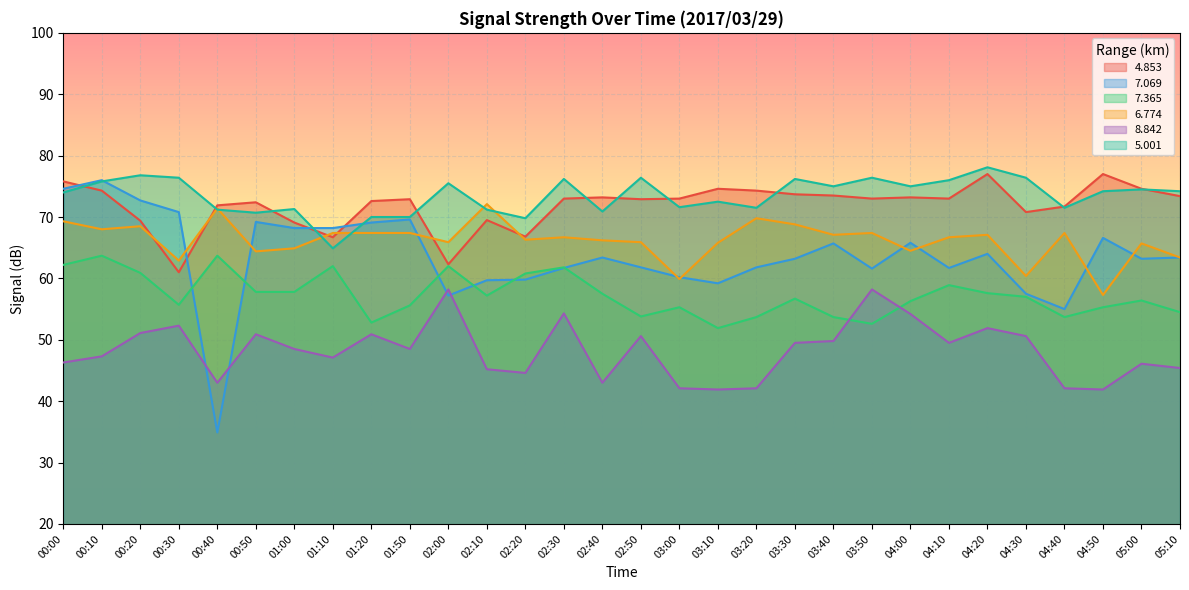

Which series changed the most between 02:00 and 03:10?

8.842